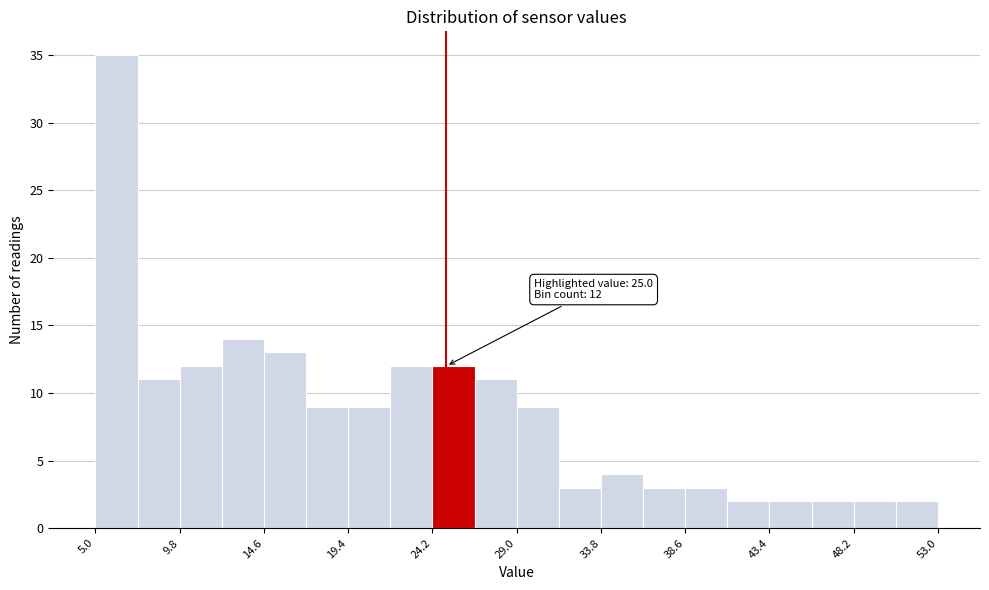

Which range on the x-axis has the tallest bar?

5.0 to 7.4